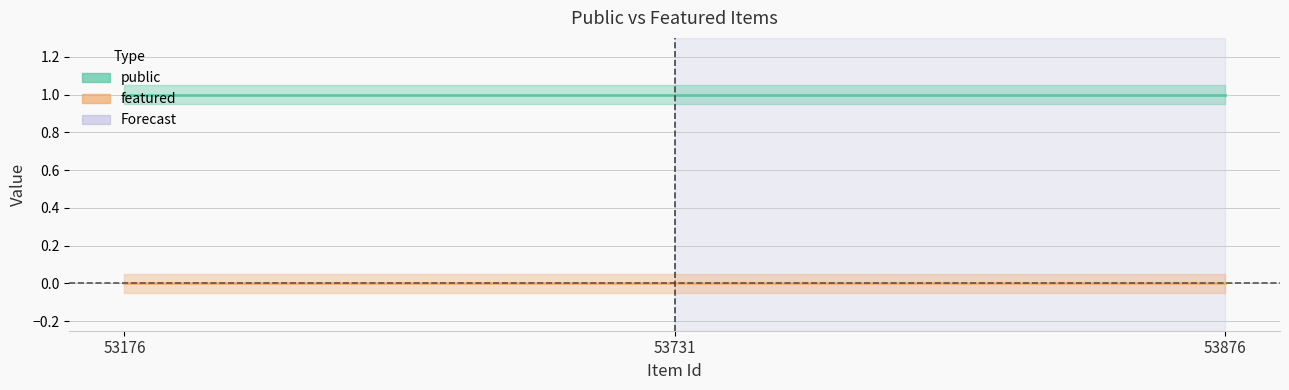

At which label does public reach its peak?

53176